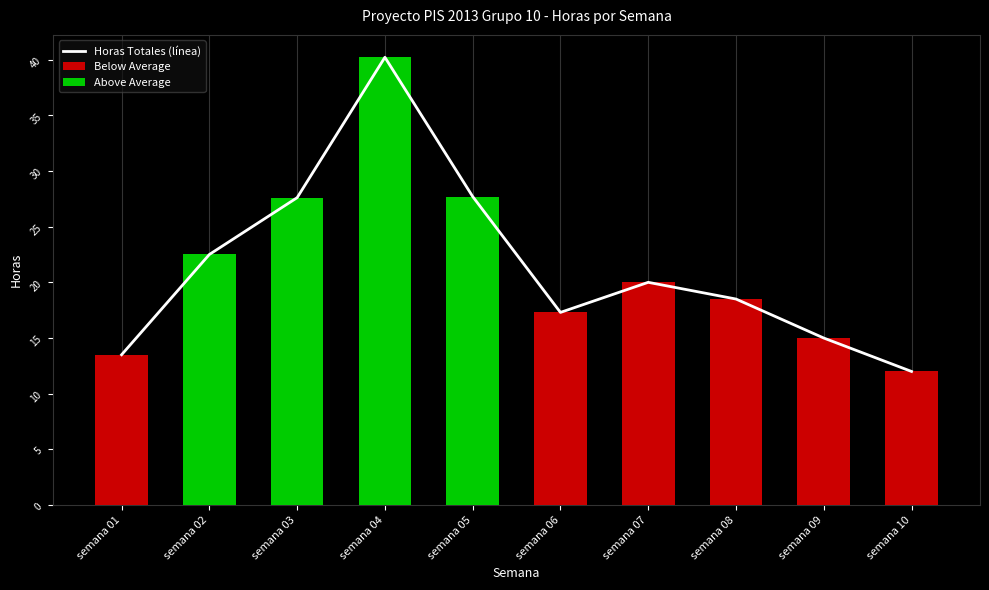

Which has a higher value, semana 02 or semana 09?

semana 02